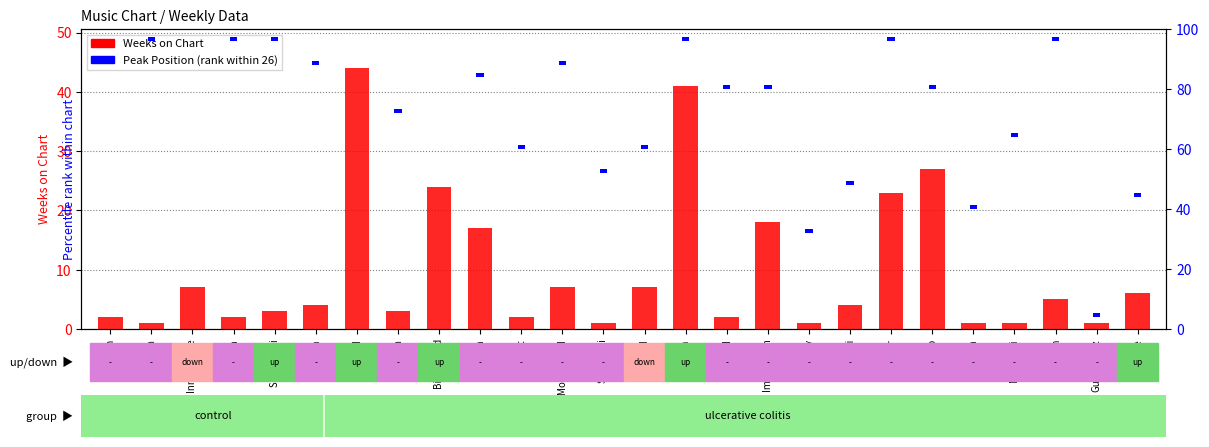

True or false: the data shows 2 at Nesma.

True